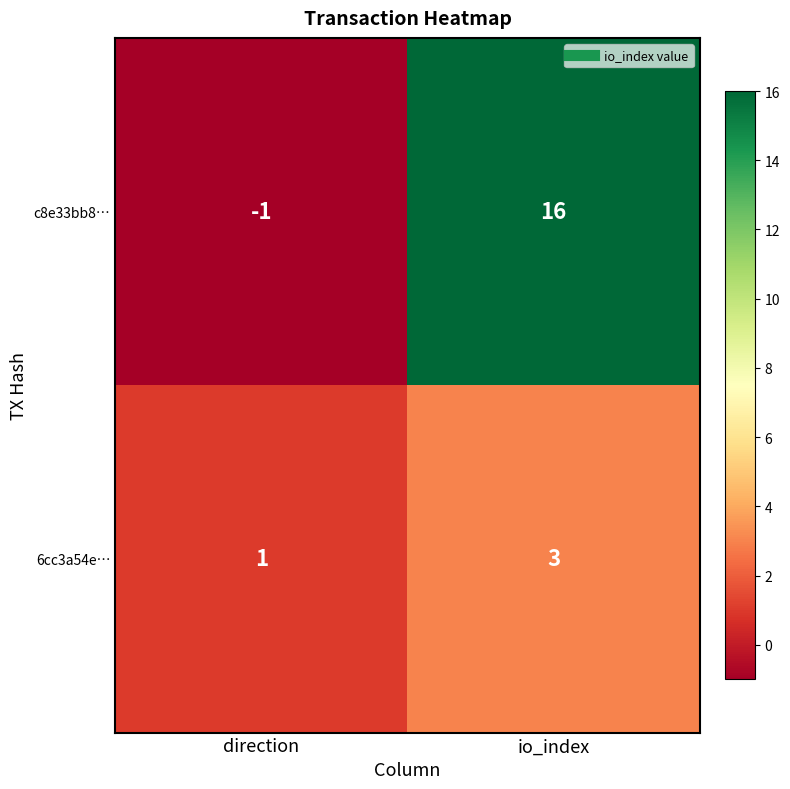

What is the greatest value displayed?

16